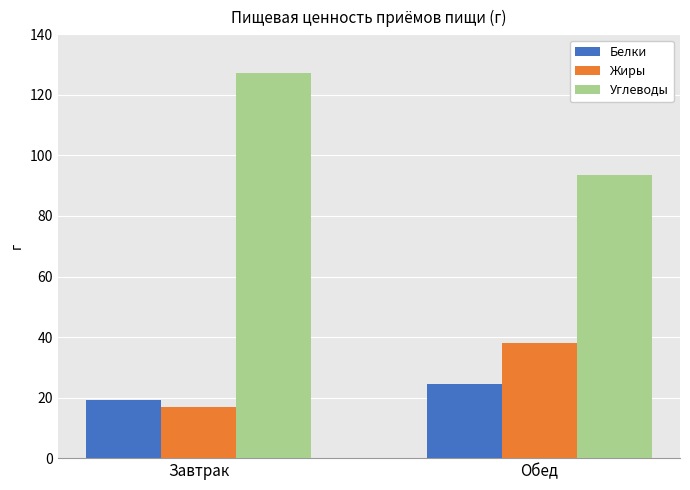

List the labels in order of Углеводы value, largest first.

Завтрак, Обед